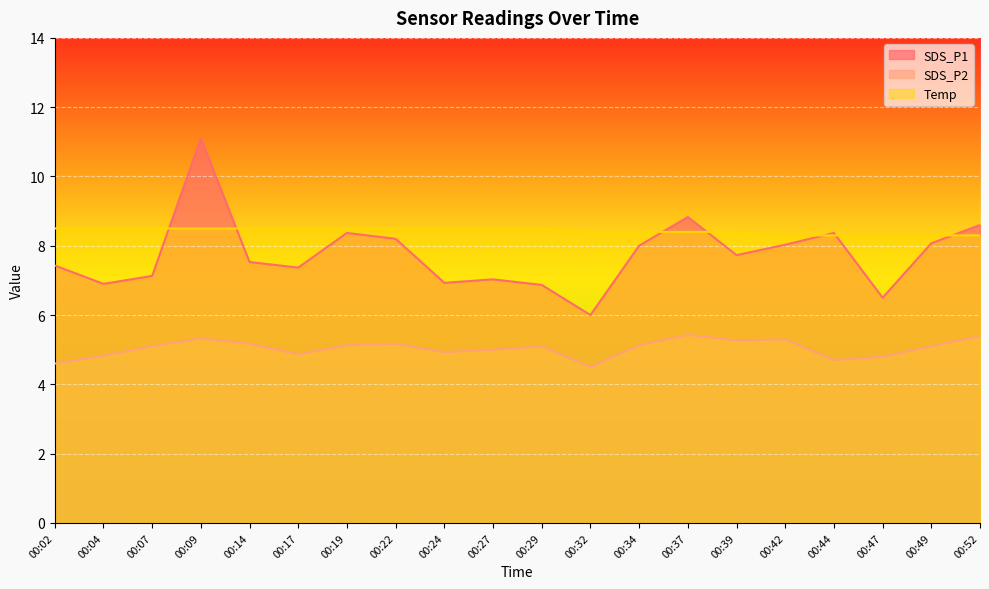

Which category has the lowest value across all series?

00:32